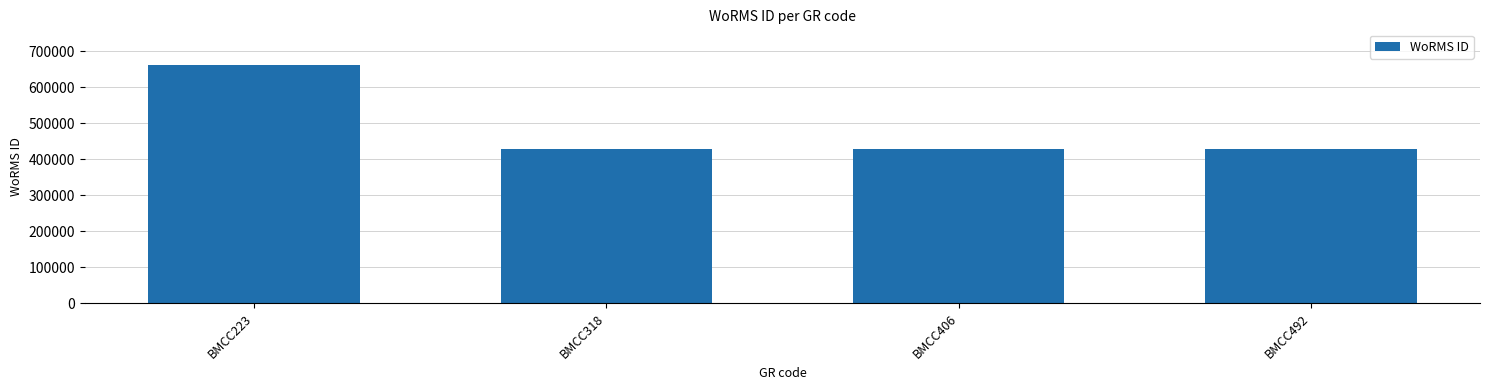

What is the difference between the values at BMCC223 and BMCC492?

233037